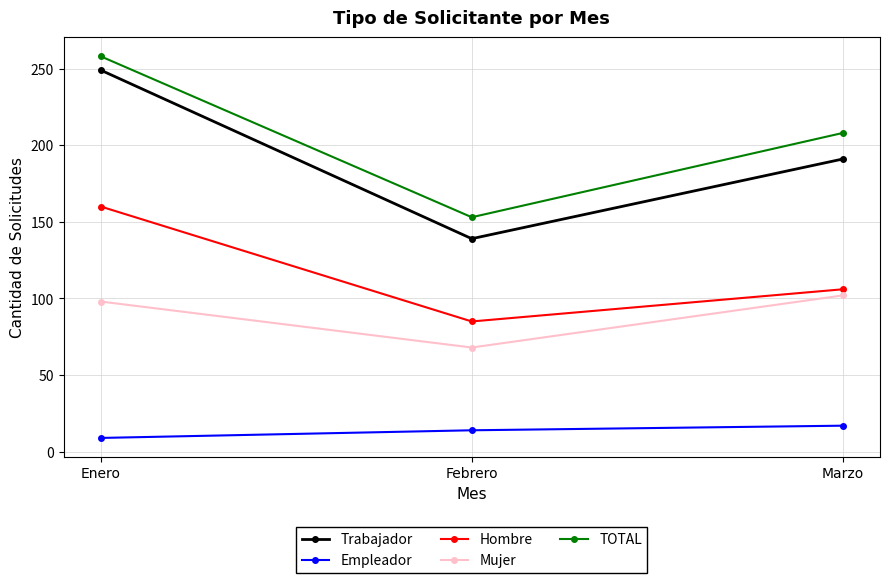

What is the total value across all series at Enero?

774